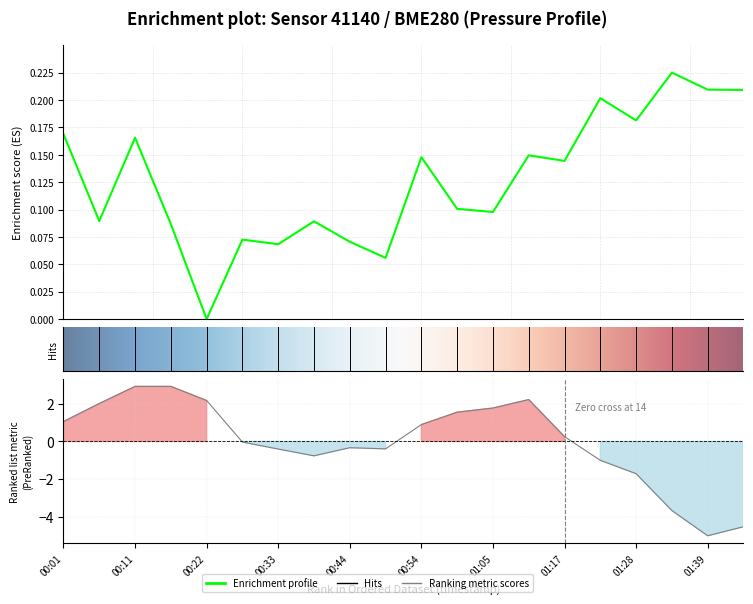

At how many categories does at least one series exceed 0?

20